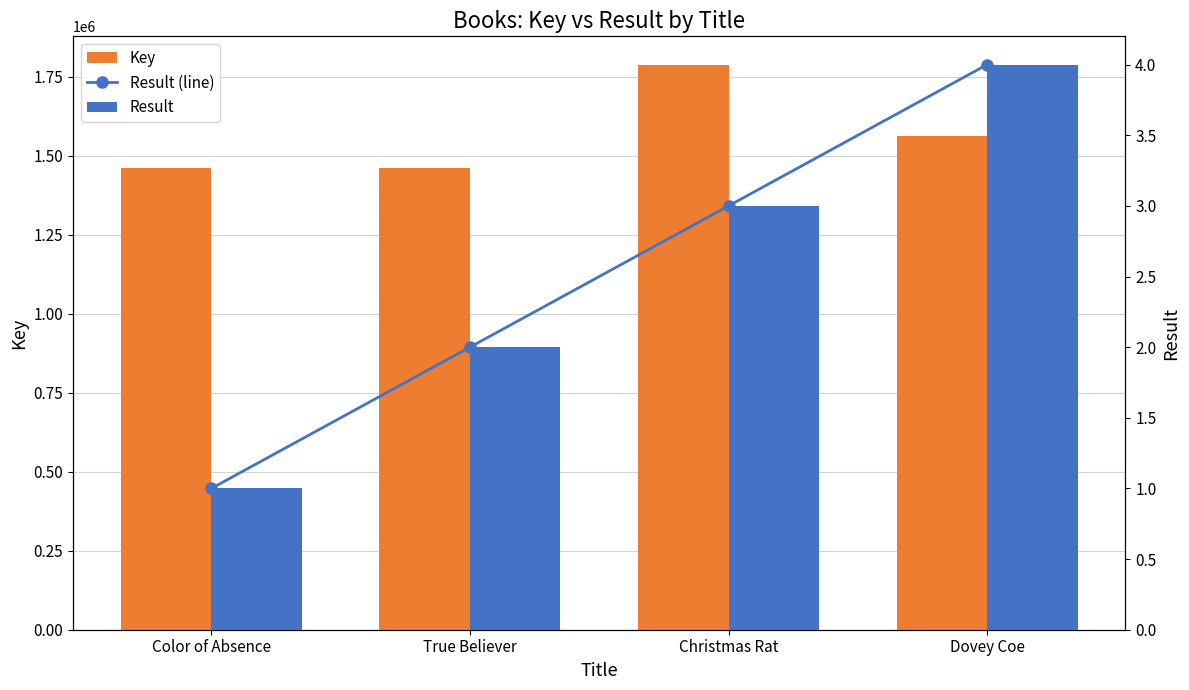

The value of Result (line) at Christmas Rat is 3. True or false?

True